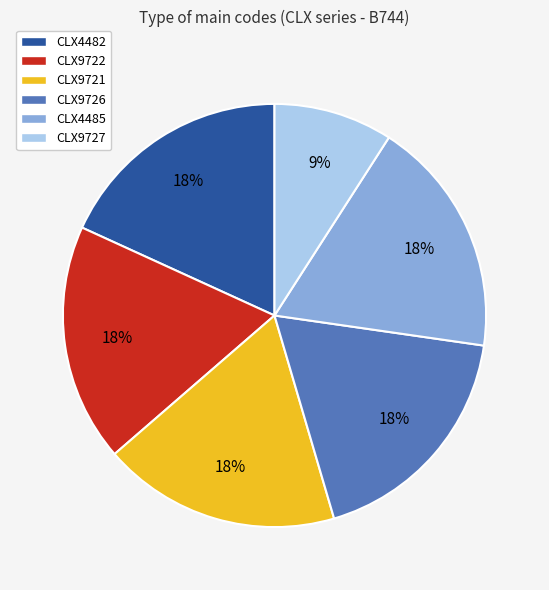

To the nearest percent, what is the difference between the largest and smallest slice percentages?

9%